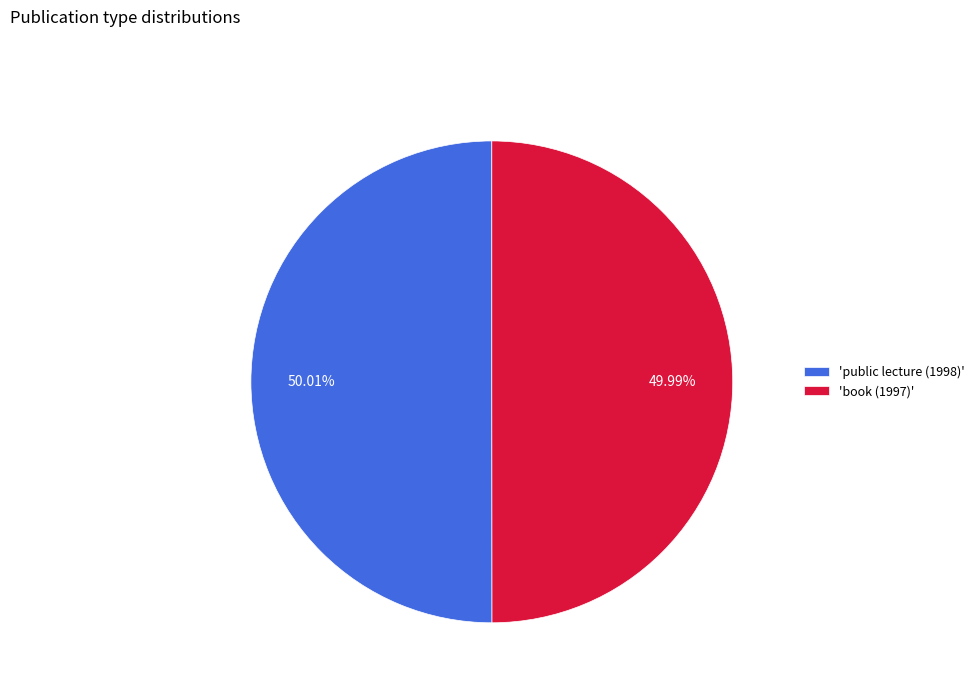

What is the ratio of the value at 'public lecture (1998)' to the value at 'book (1997)'?

1.0